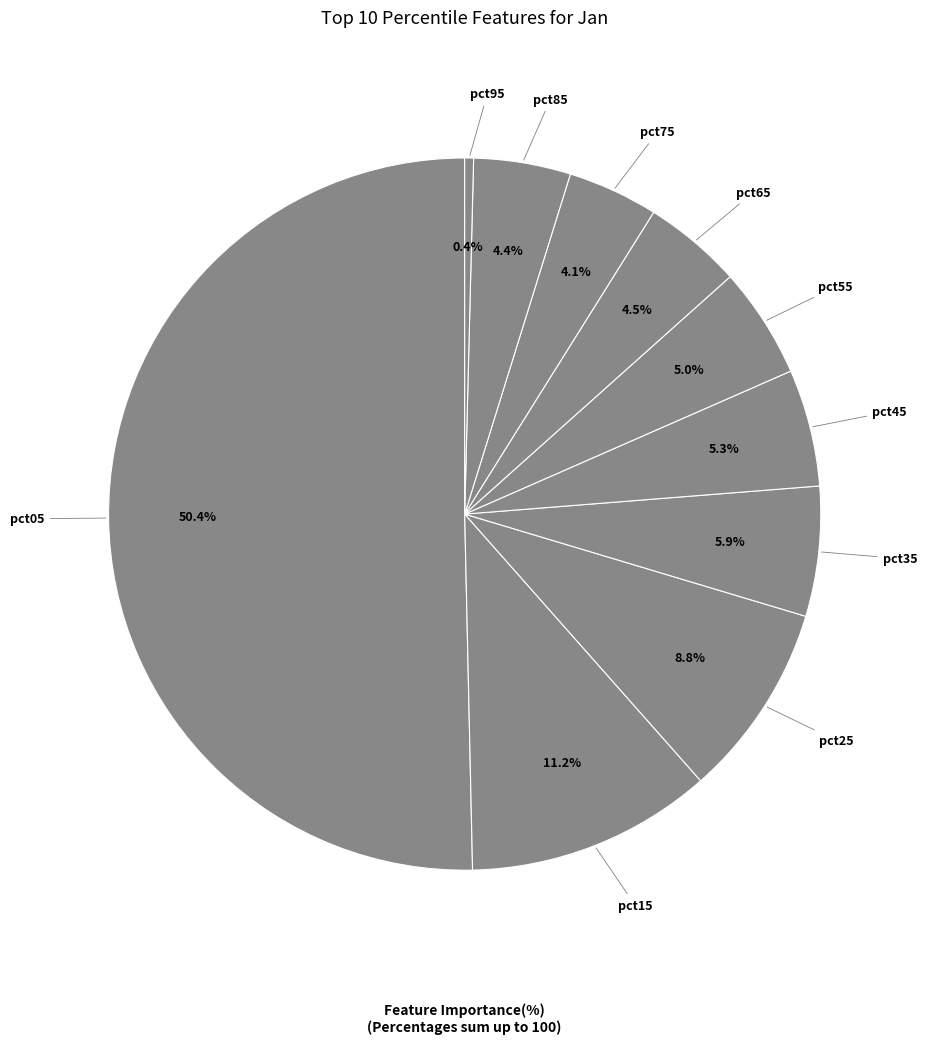

How many segments does this pie chart have?

10